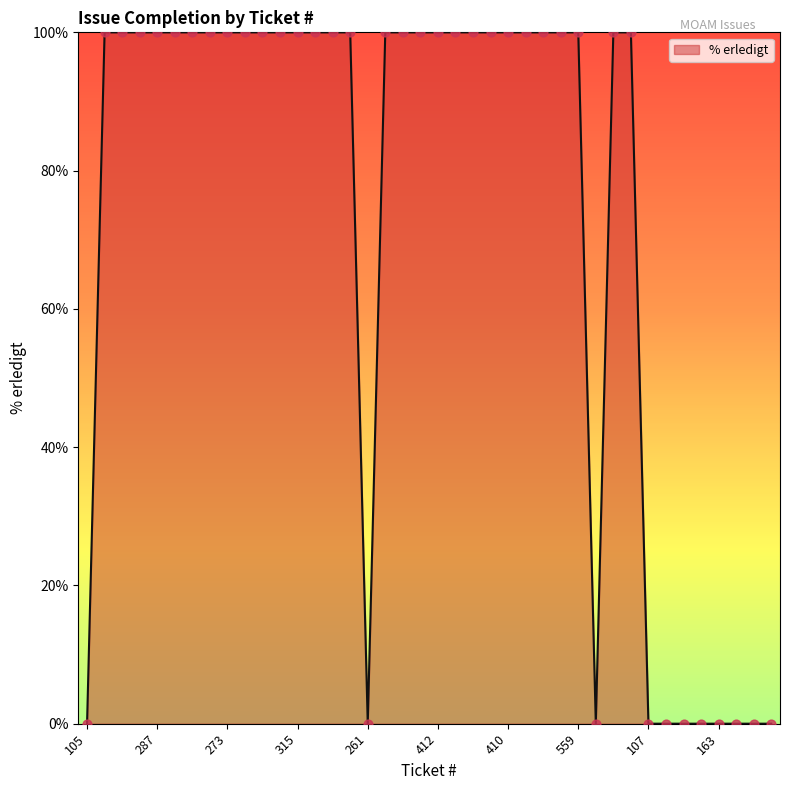

What is the maximum value shown in the chart?

100